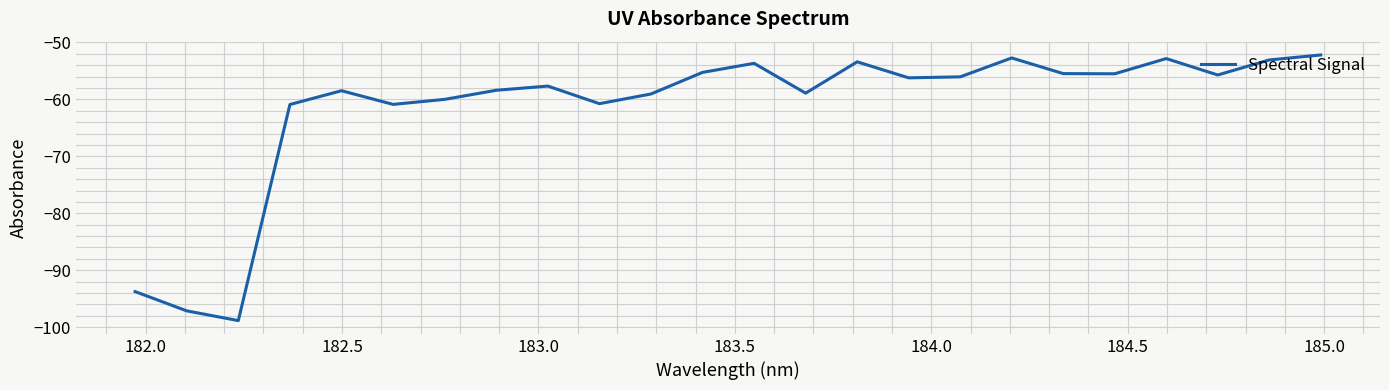

What is the smallest value displayed?

-98.8